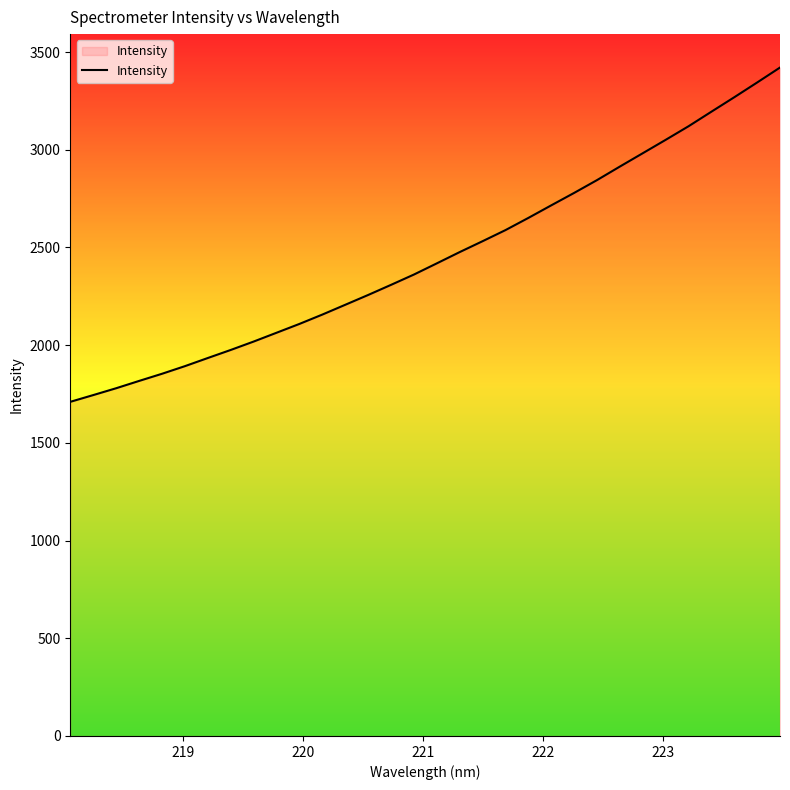

What is the minimum value shown in the chart?

1709.9